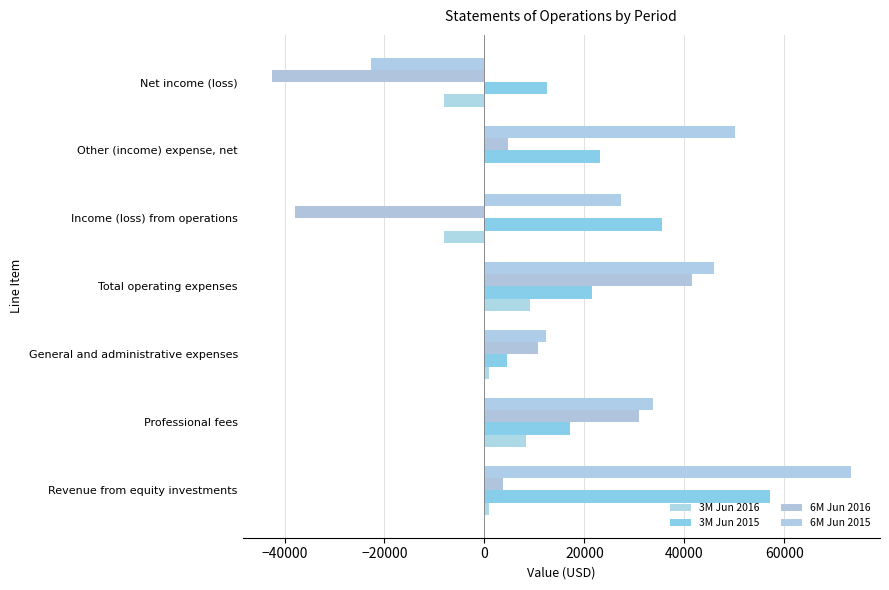

How many categories are shown in the chart?

7